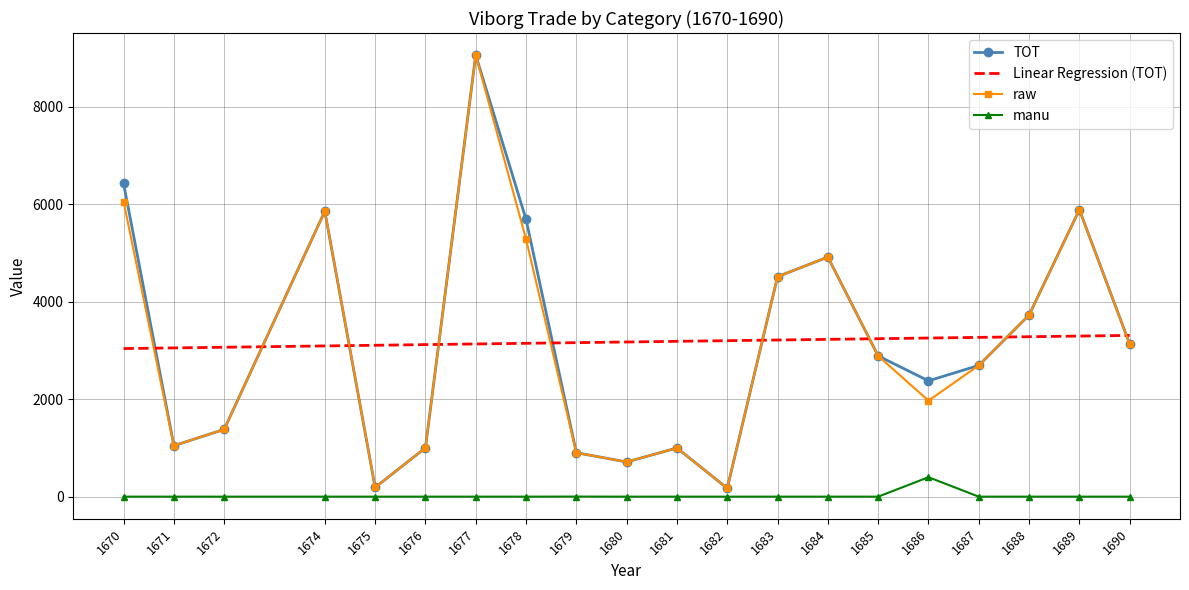

What is the difference between the highest and lowest values at 1671?

3051.0